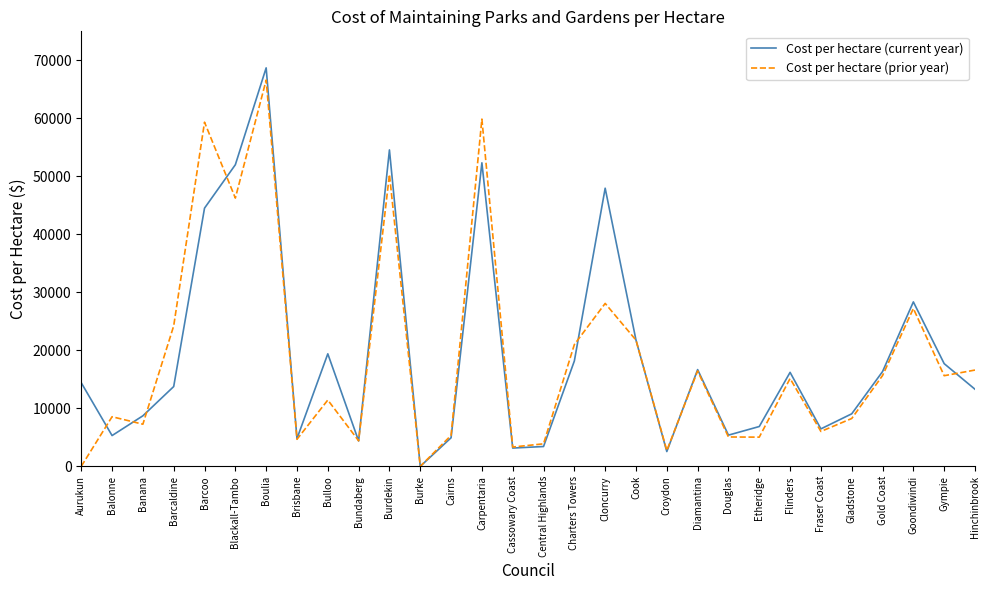

At how many categories does at least one series exceed 34310?

6